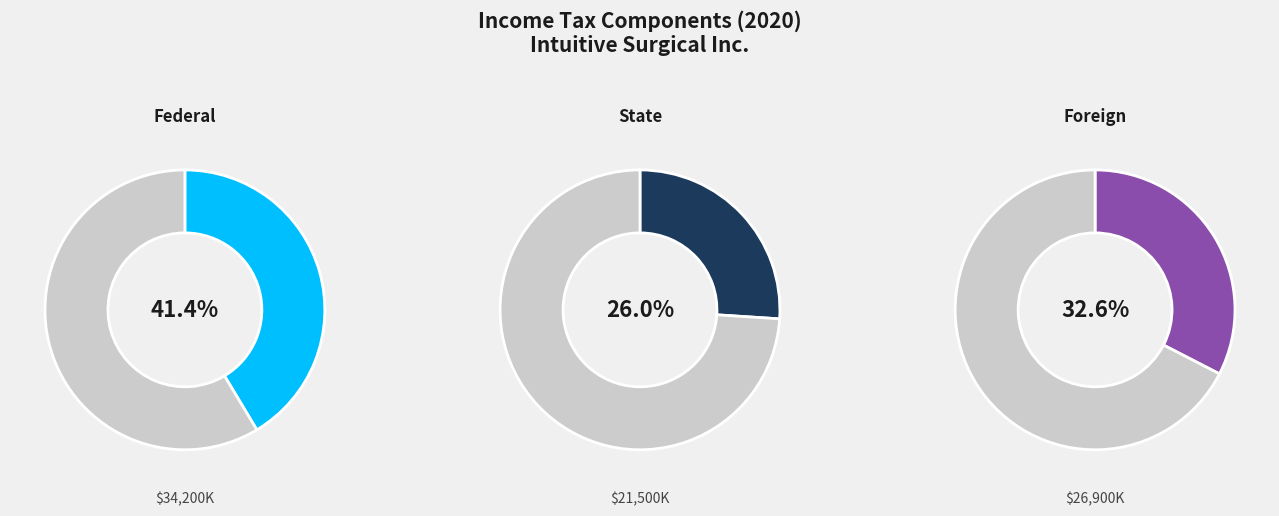

How many slices are in this pie chart?

3